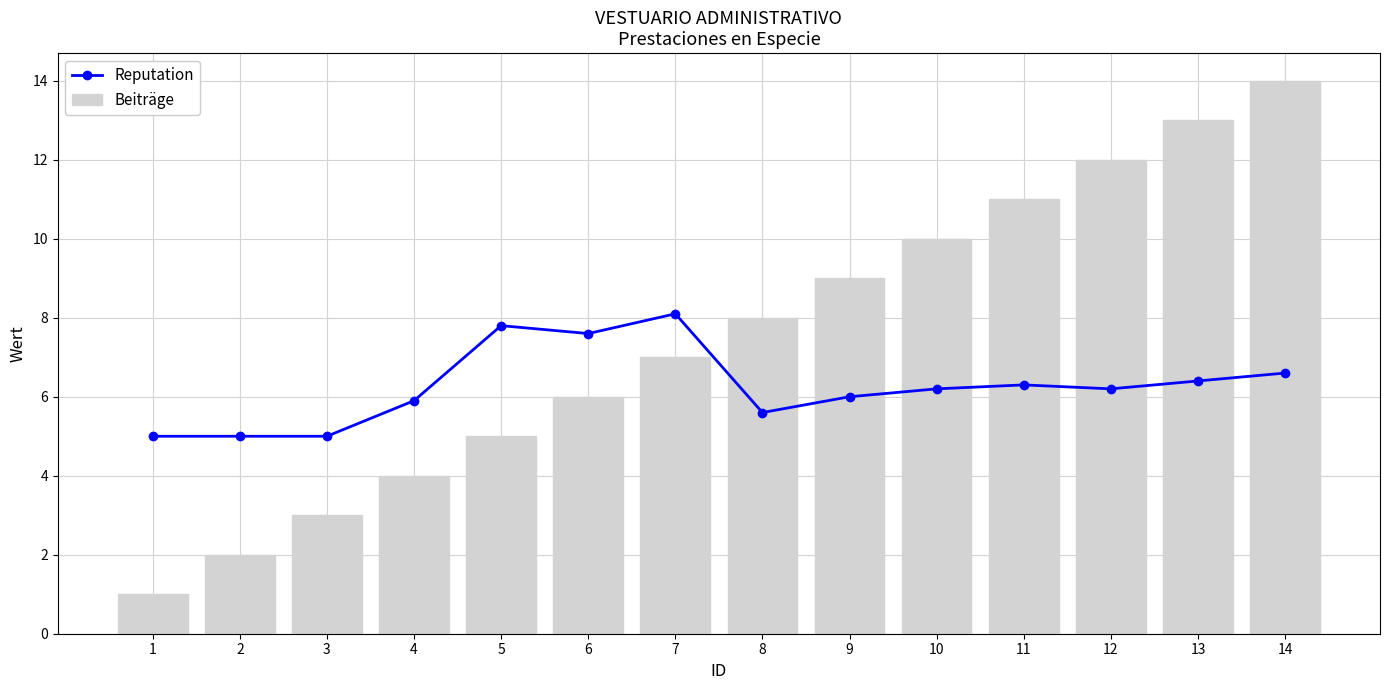

Between 1 and 3, which series saw the biggest shift?

Beiträge